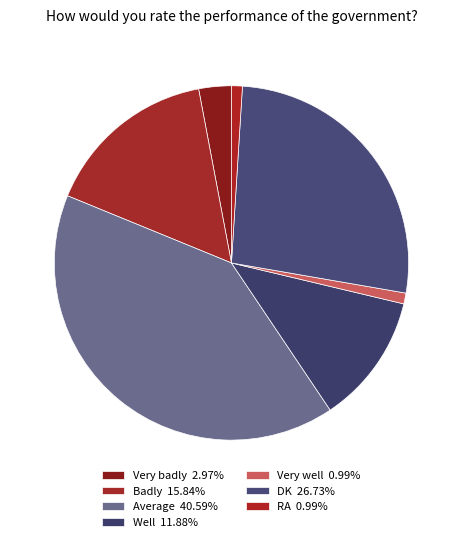

Which has a higher value, Very well or Well?

Well